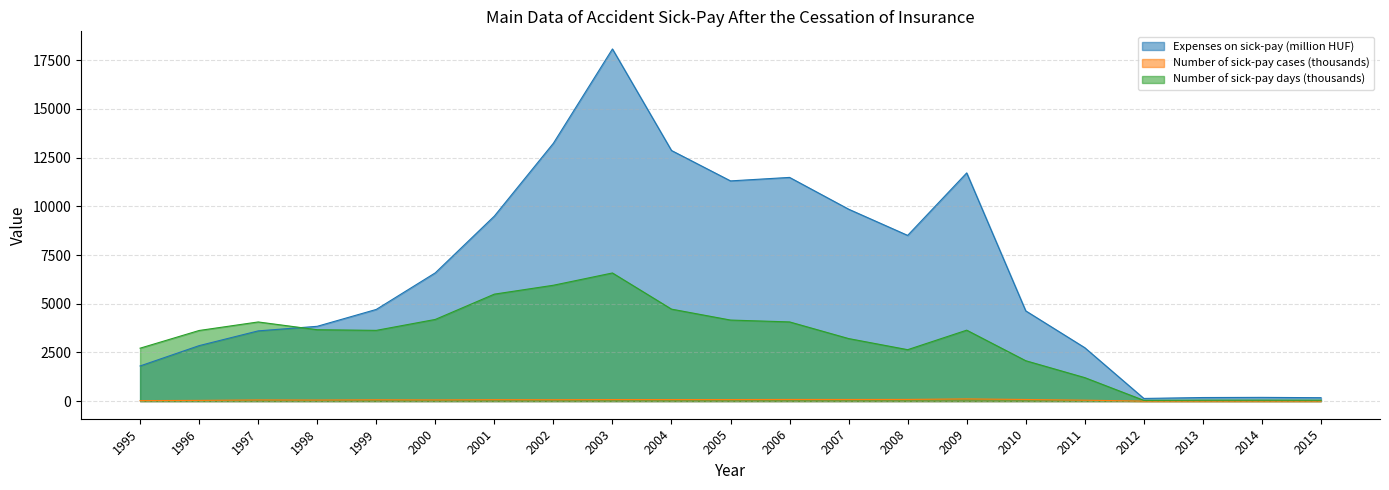

True or false: Number of sick-pay cases (thousands) and Number of sick-pay days (thousands) cross at least once.

False